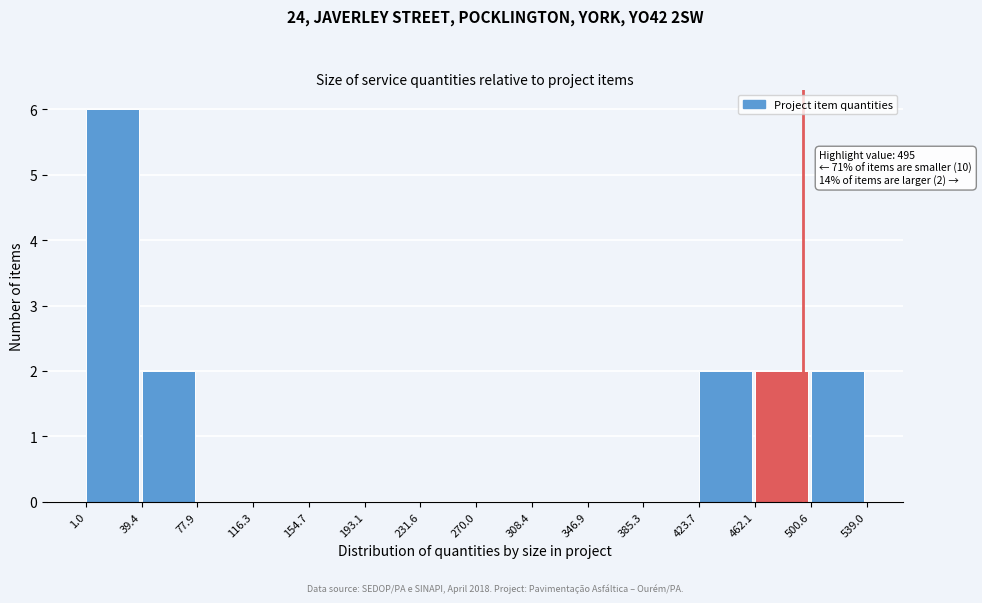

Which range on the x-axis has the tallest bar?

1.0 to 39.4